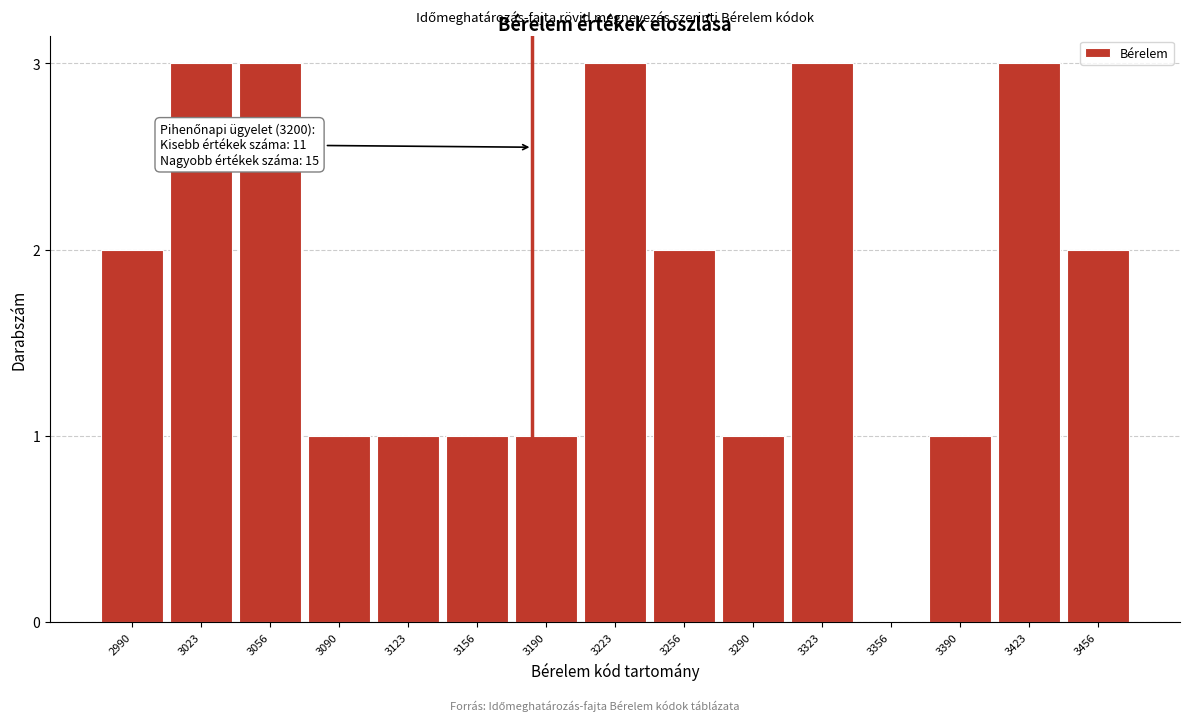

Reading left to right, transcribe all the data shown in this chart.

2990=2	3023=3	3056=3	3090=1	3123=1	3156=1	3190=1	3223=3	3256=2	3290=1	3323=3	3356=0	3390=1	3423=3	3456=2